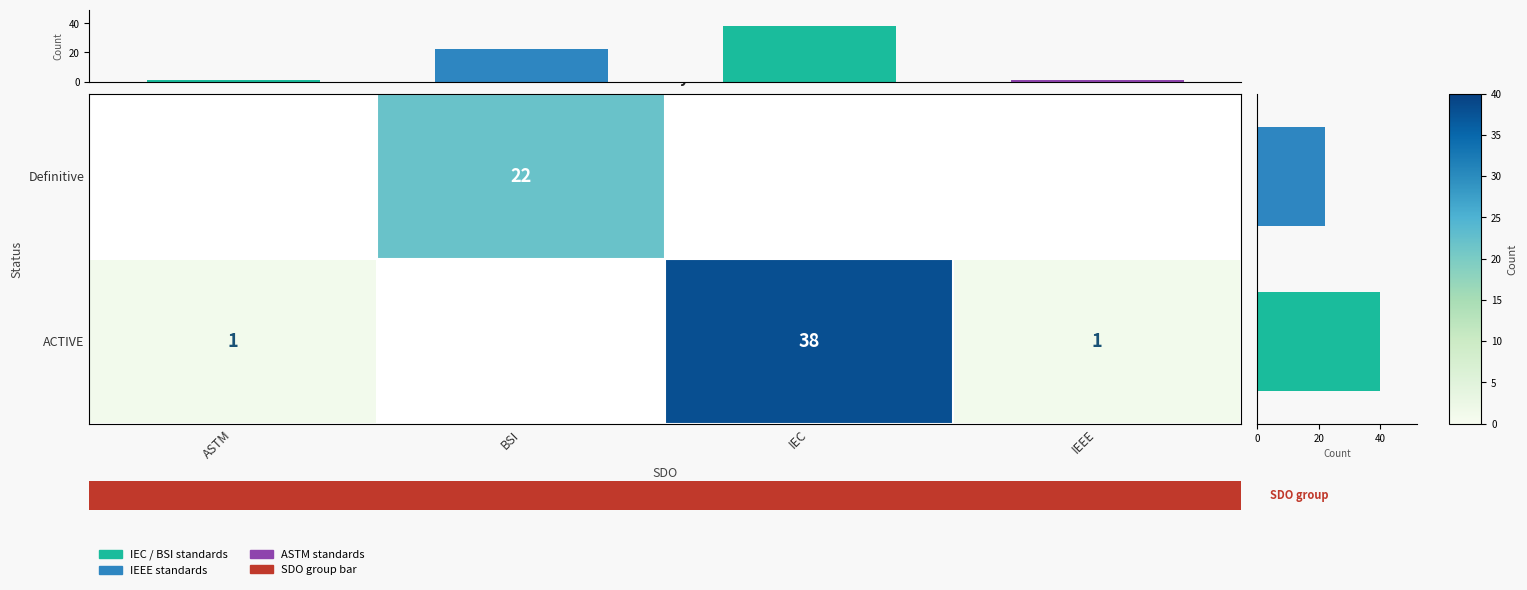

What is the smallest value displayed?

1.0